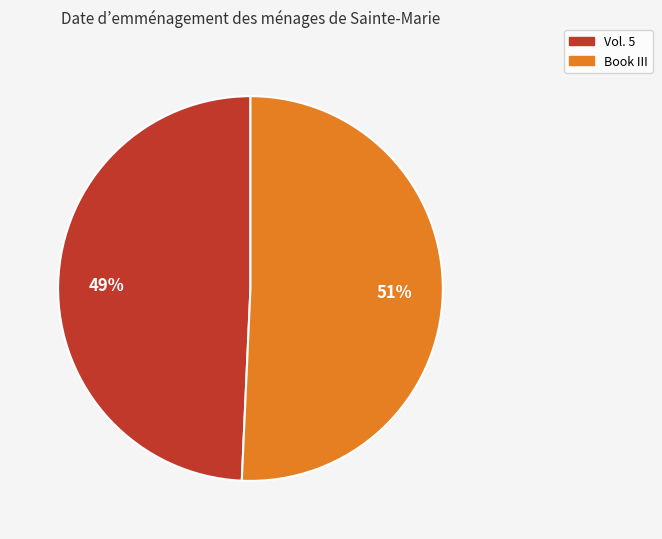

Rank the categories by value from highest to lowest.

Book III, Vol. 5